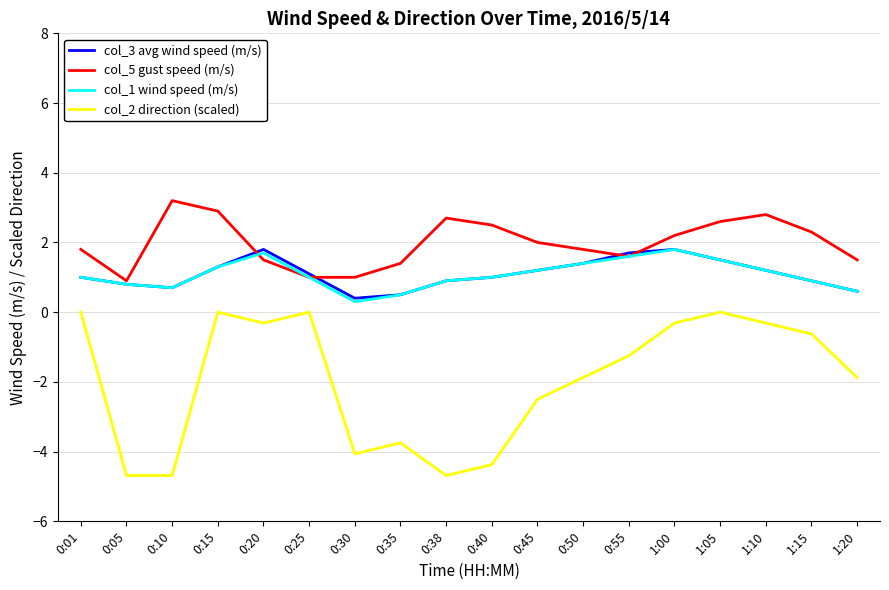

True or false: col_2 direction (scaled) has a value of -2.5 at 0:45.

True